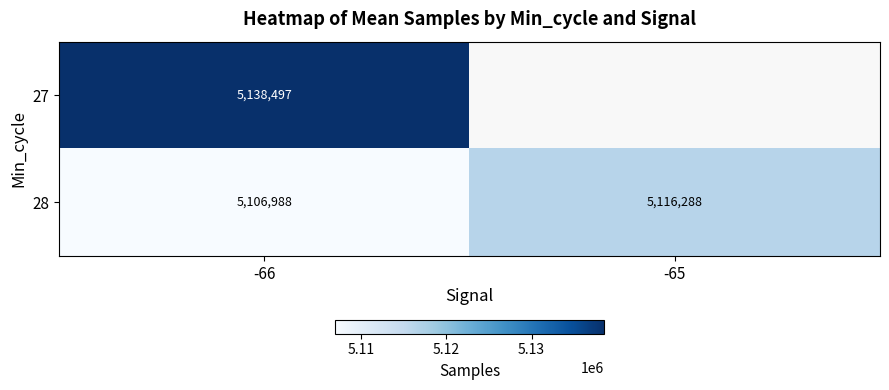

What is the total value across all series at -66?

10245485